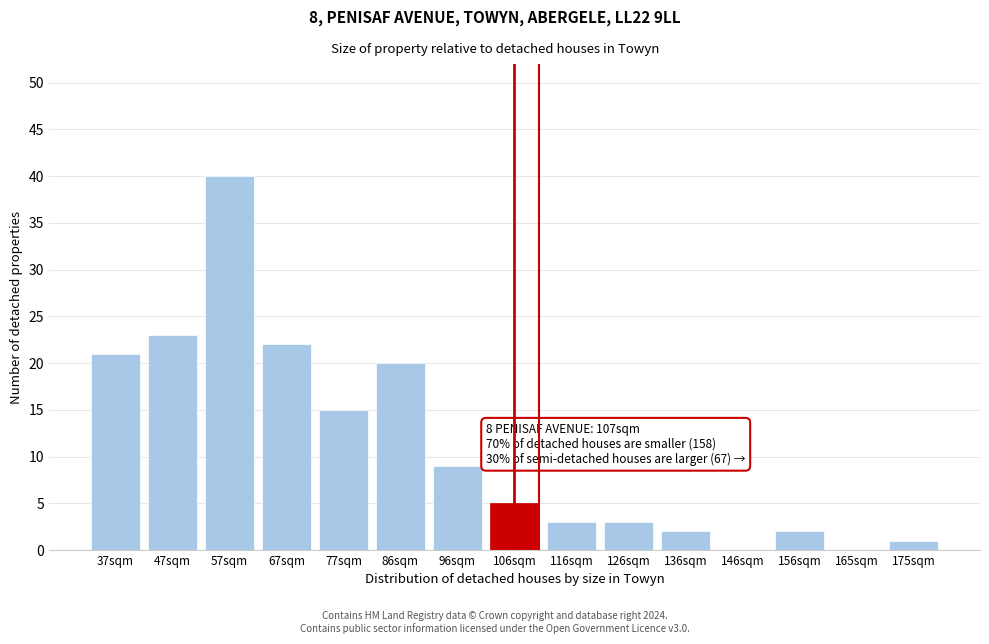

Reading right to left, extract all data points from this chart.

175sqm=1	165sqm=0	156sqm=2	146sqm=0	136sqm=2	126sqm=3	116sqm=3	106sqm=5	96sqm=9	86sqm=20	77sqm=15	67sqm=22	57sqm=40	47sqm=23	37sqm=21